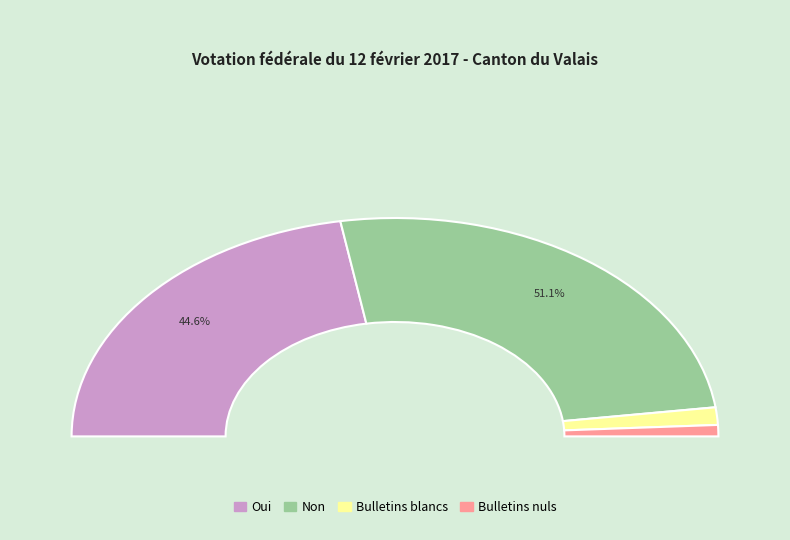

Which has a higher value, Bulletins nuls or Oui?

Oui